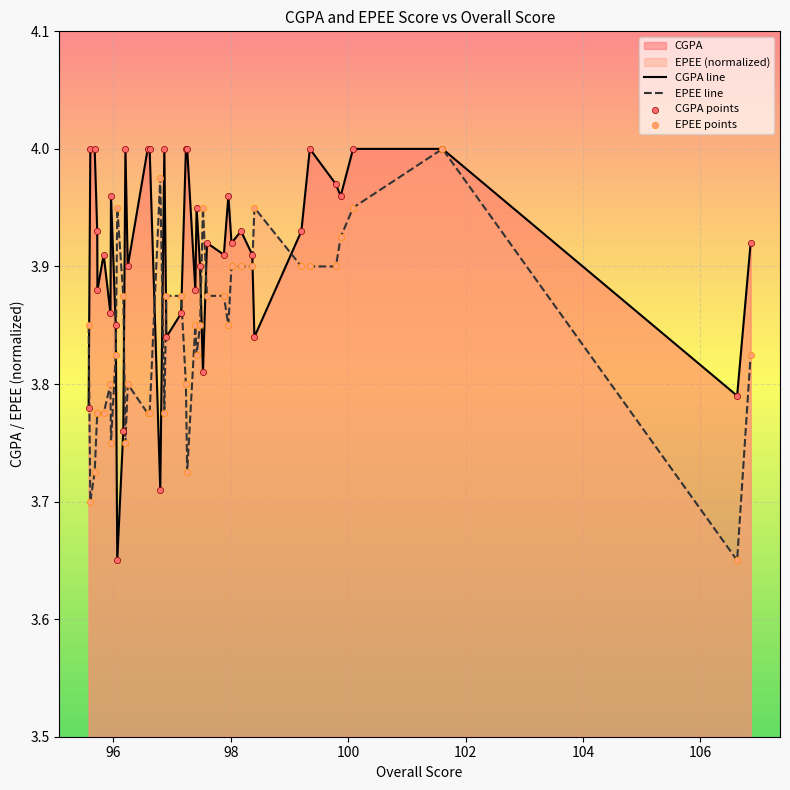

Which series has the largest Y range (max minus min)?

CGPA line